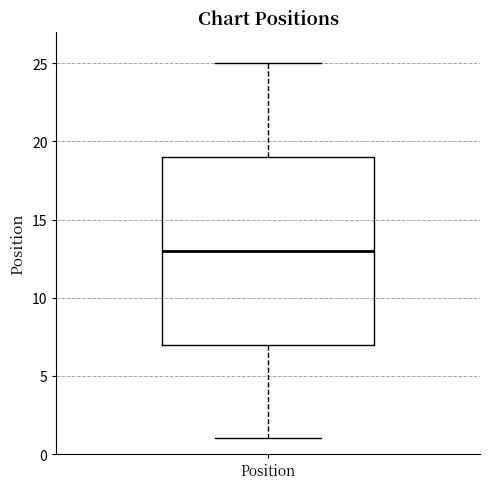

Where does the median line of the box for Position sit on the y-axis? The values are not printed on the chart, so give them approximately, as read against the axis.

13